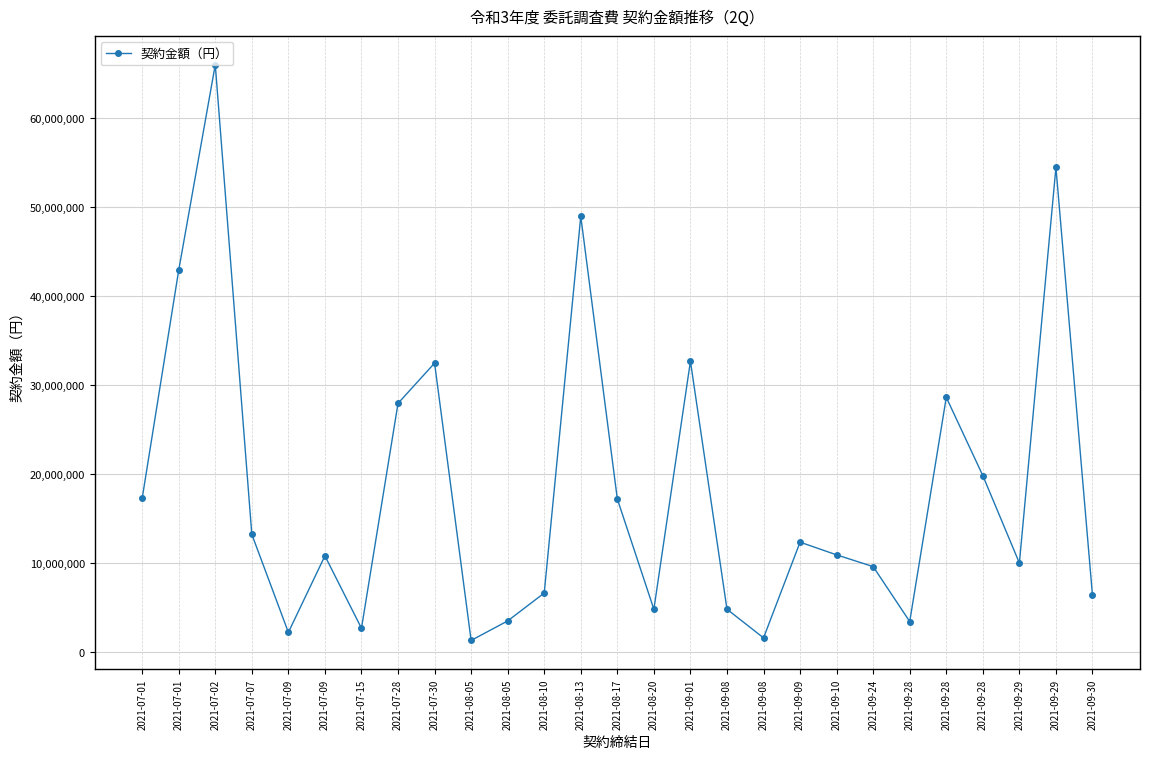

What is the sum of all values?

491867249